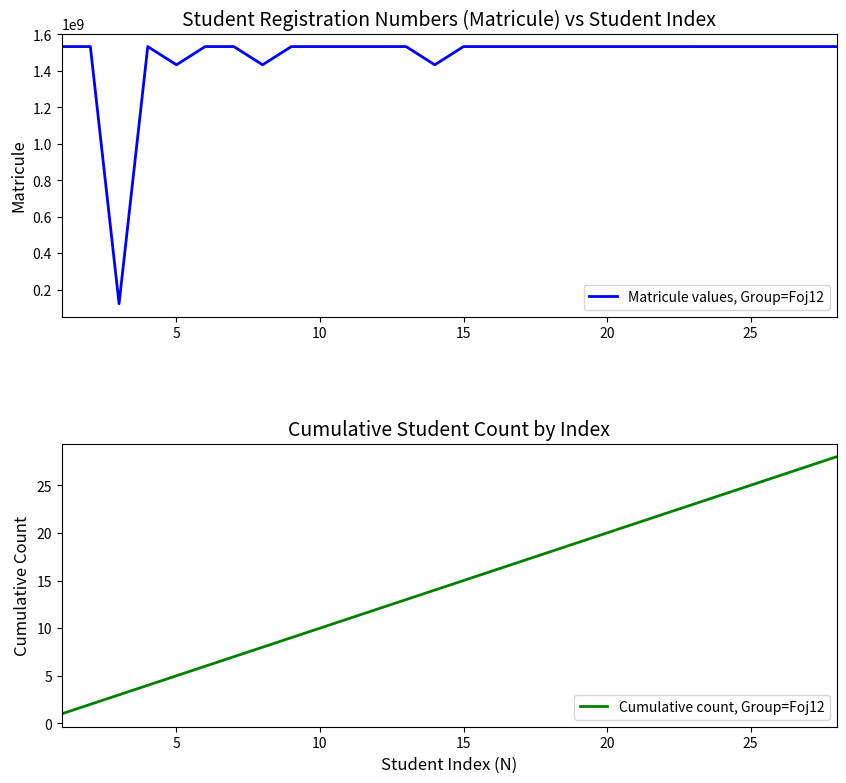

What is the highest value of the Matricule values, Group=Foj12 series?

1533019646